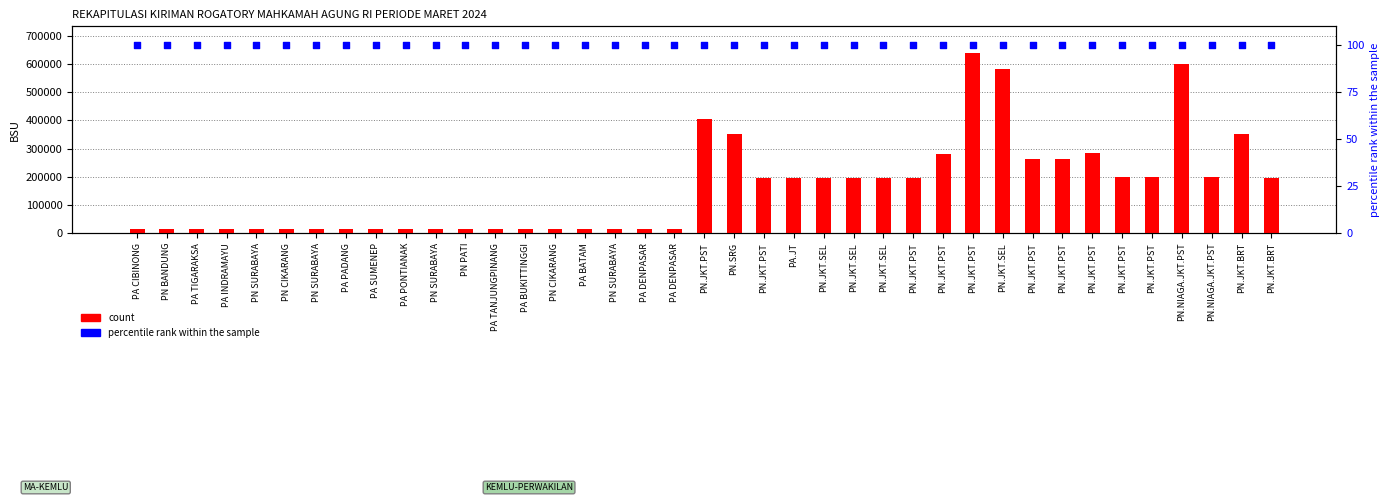

Is the value of count at PN.JKT.SEL greater than the value of percentile rank within the sample at PN CIKARANG?

Yes